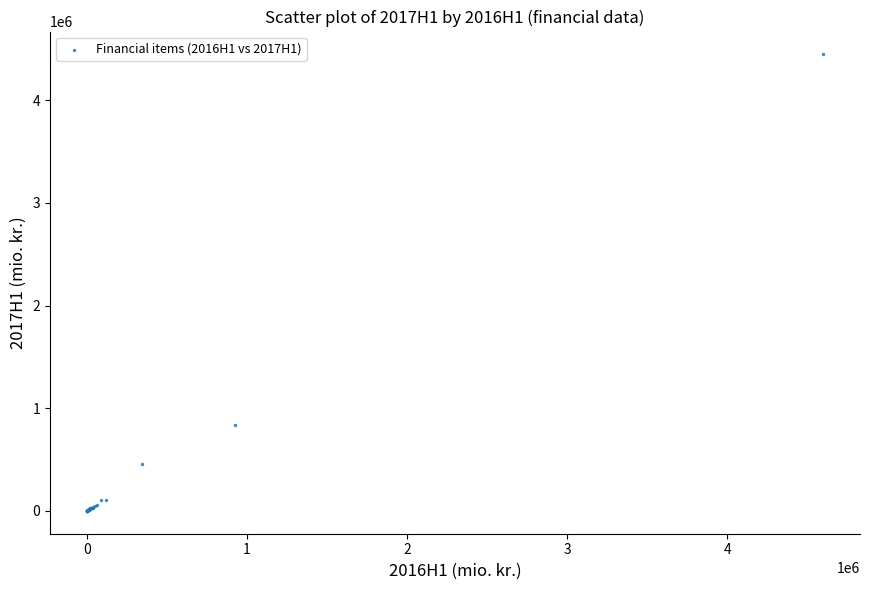

What Y value in the scatter plot is closest to 2223471?

834854.2